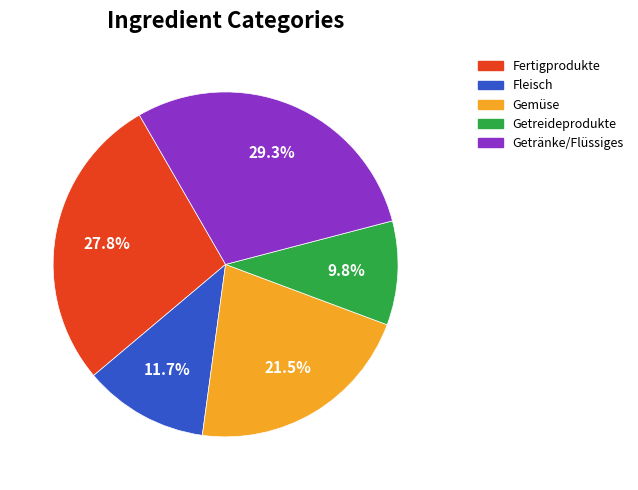

To the nearest percent, what portion does Fertigprodukte represent?

28%